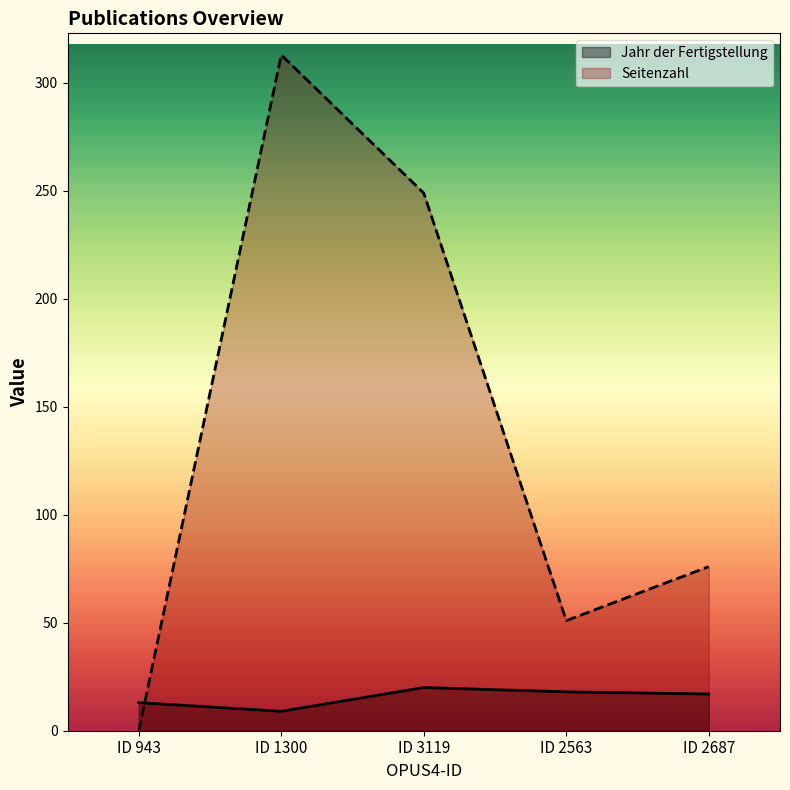

Between ID 1300 and ID 3119, which series saw the biggest shift?

Seitenzahl